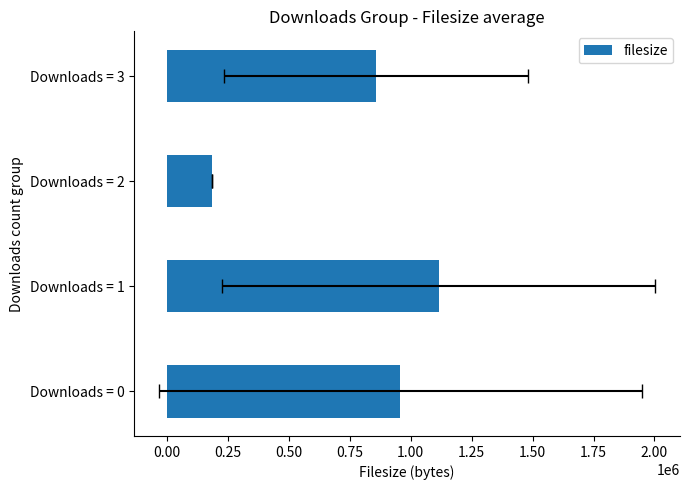

What is the maximum value shown in the chart?

1114085.5